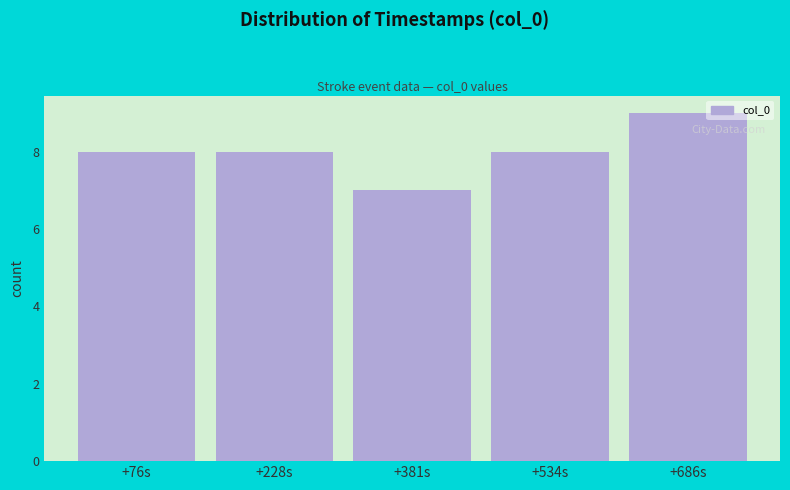

Reading left to right, list all the values displayed in this chart.

+76s=8	+228s=8	+381s=7	+534s=8	+686s=9